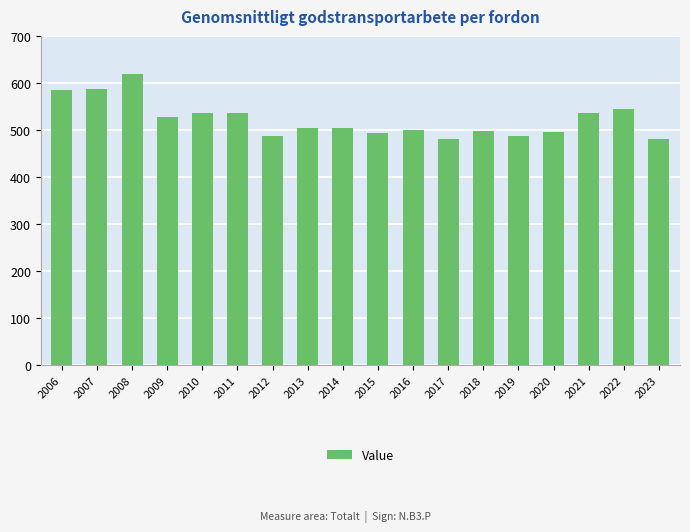

Between 2011 and 2008, which is larger?

2008